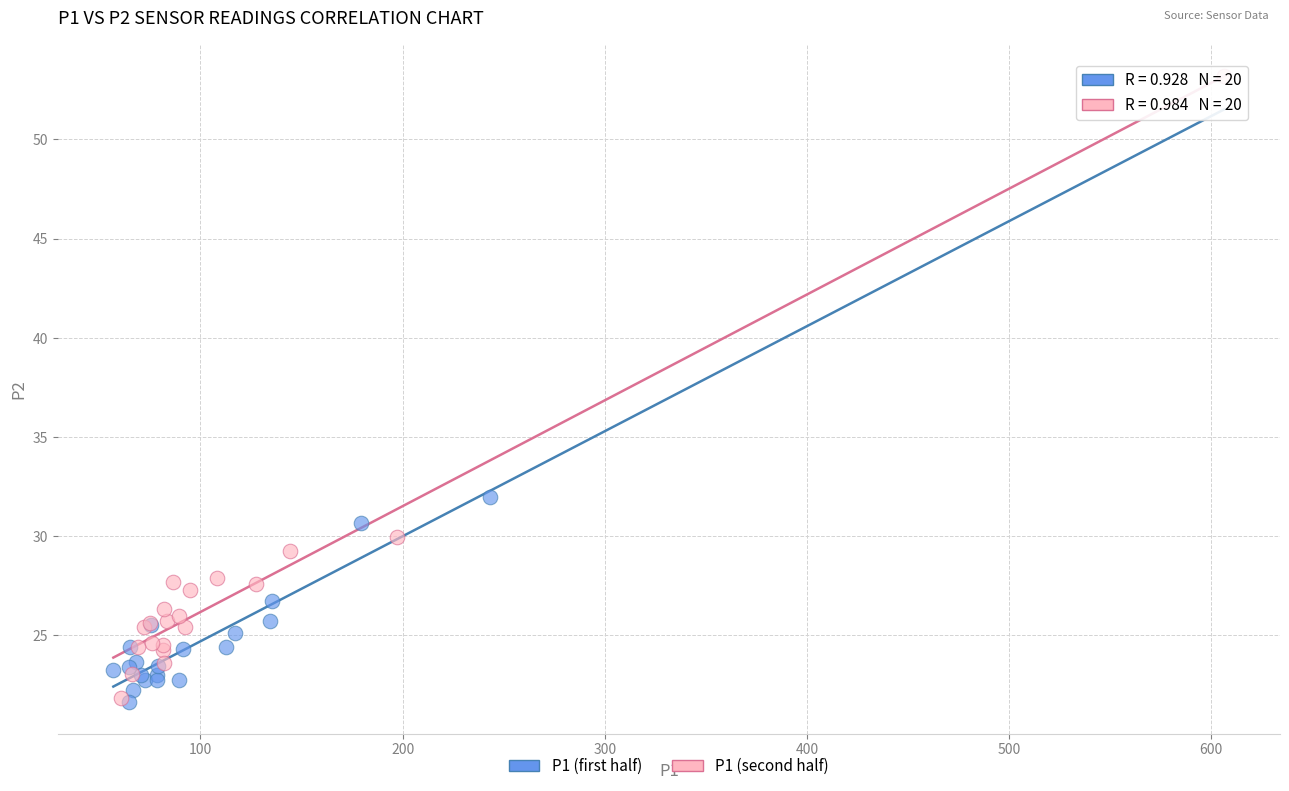

Which series contains the highest Y value?

P1 (second half)